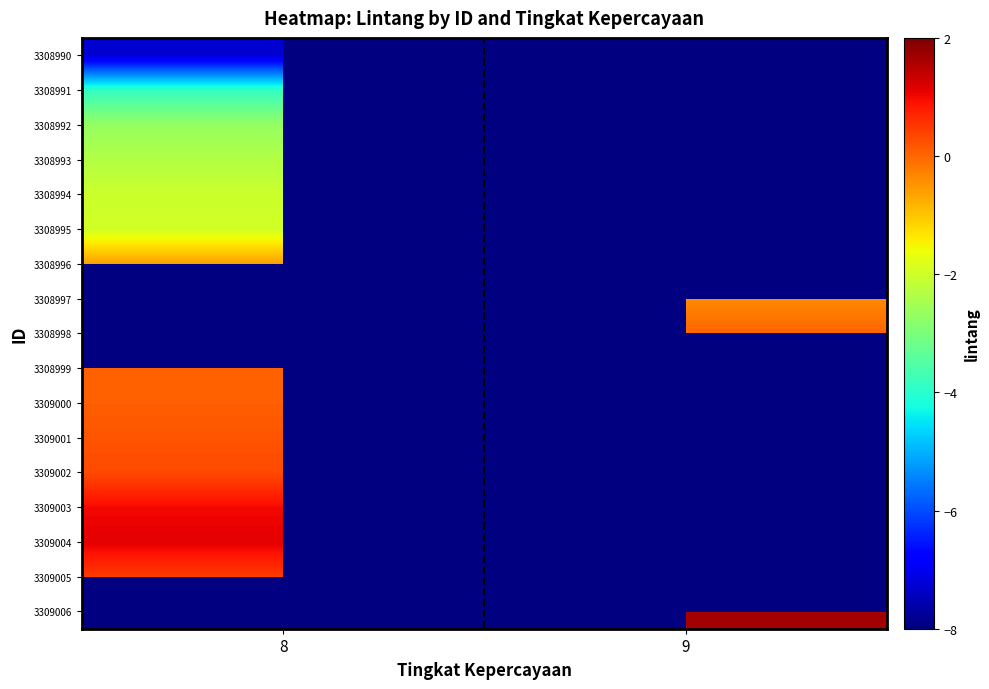

At how many categories does at least one series exceed -3?

2